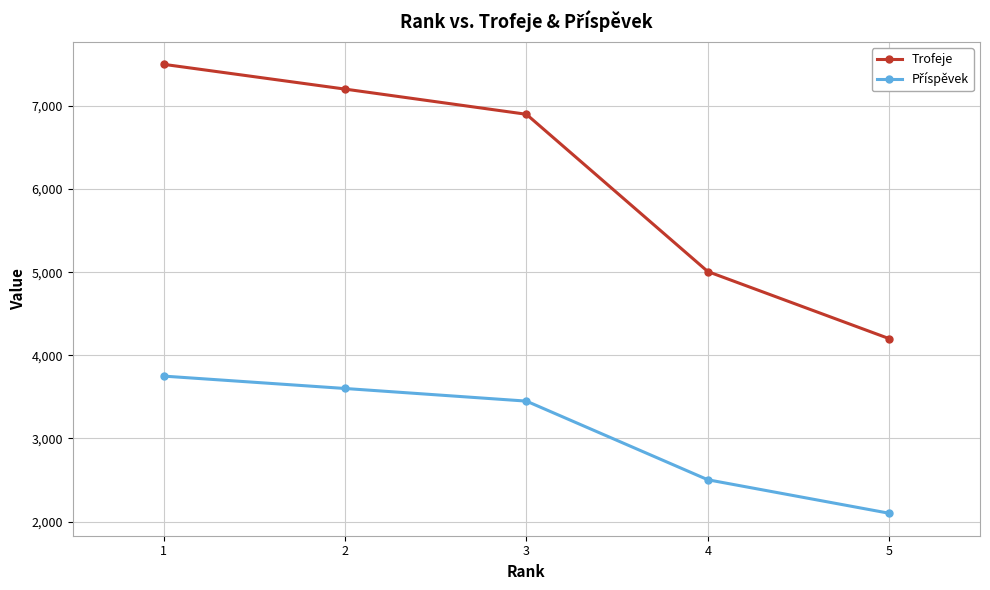

True or false: Trofeje has more than 1 points higher than both neighbors.

False